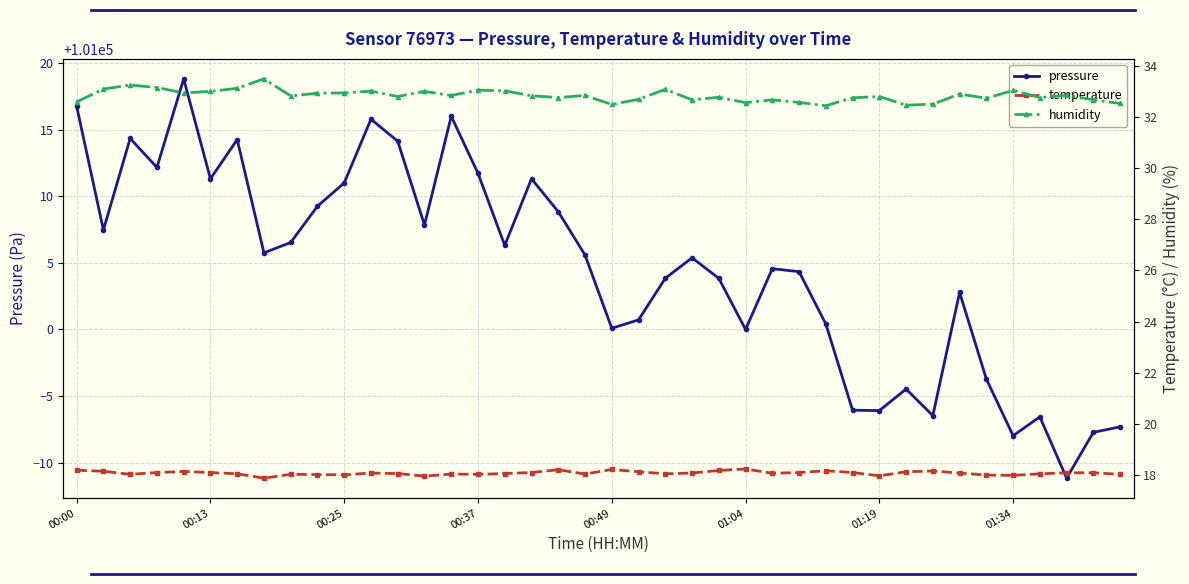

Is this an area chart (filled region under the line)?

No